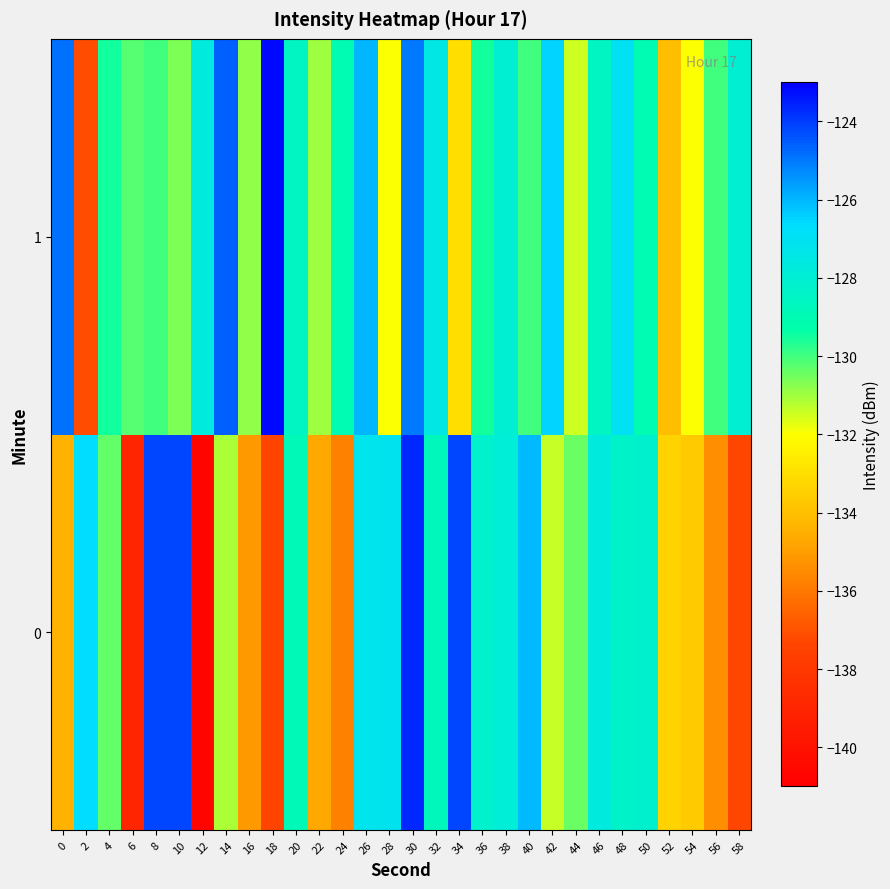

What is the smallest value displayed?

-140.7